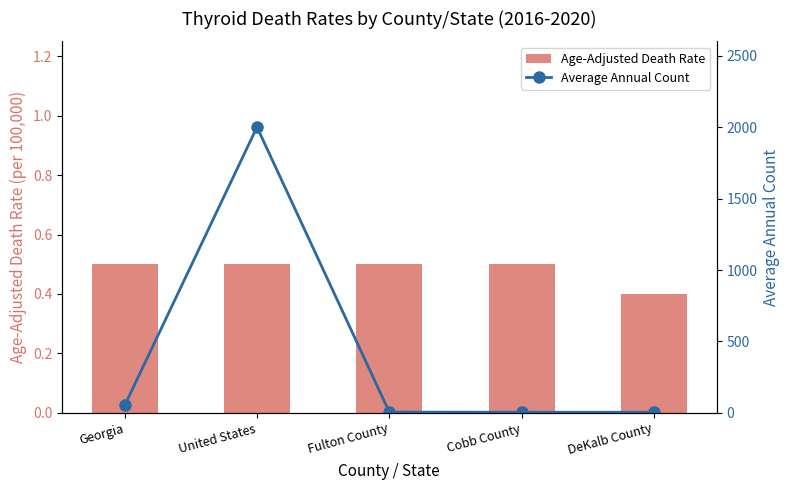

Which series has the largest total across all categories?

Average Annual Count